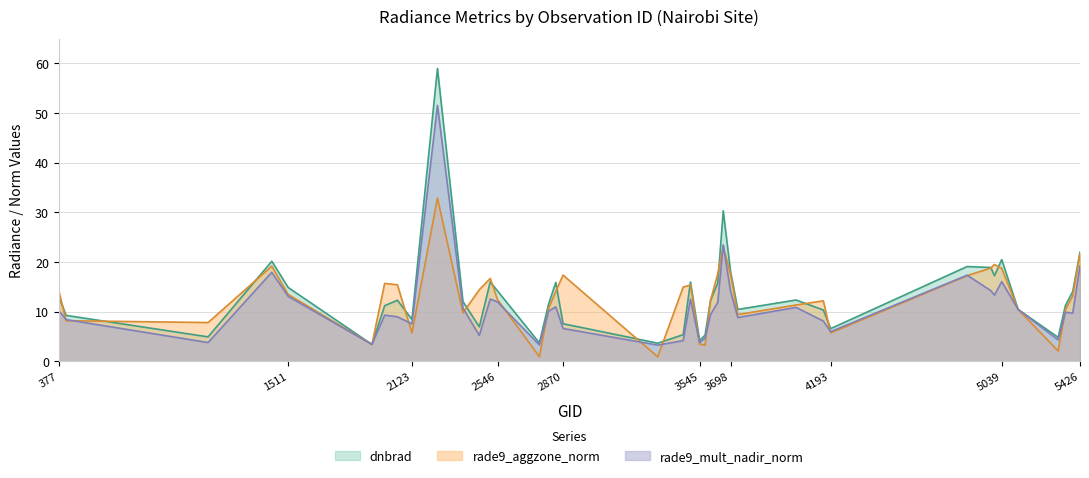

How many interior local peaks does the dnbrad series have?

10